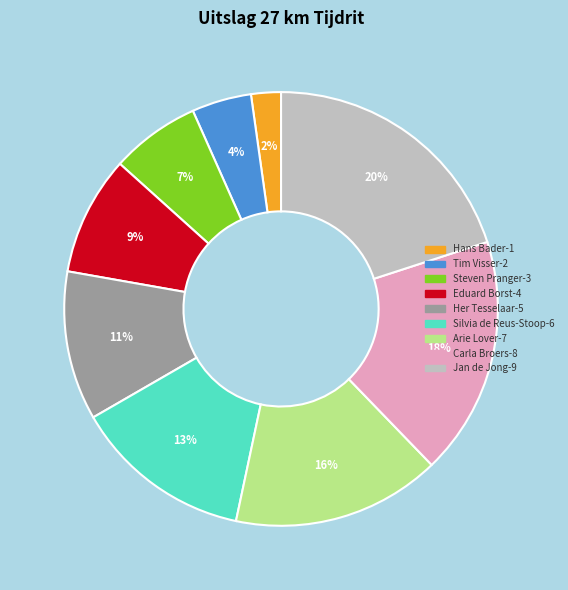

Does any single category account for the majority?

No